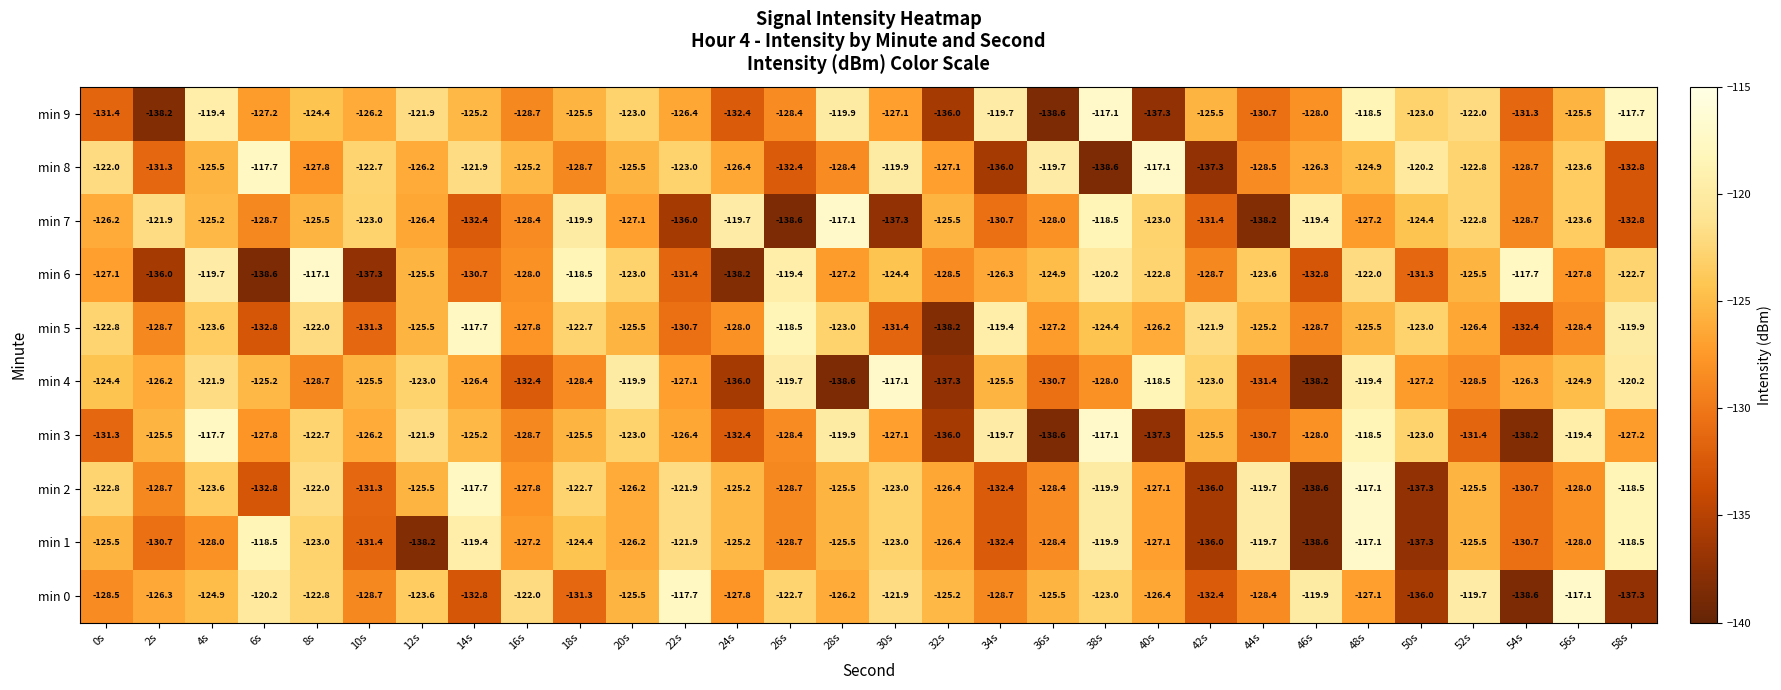

What is the average value of the min 2 series?

-126.4